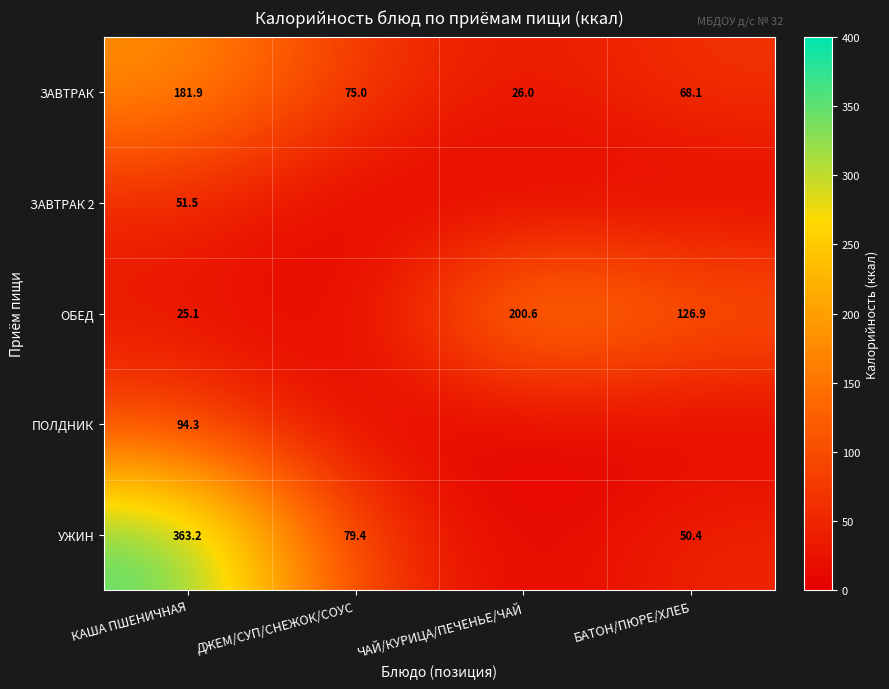

Count the number of categories in the chart.

4